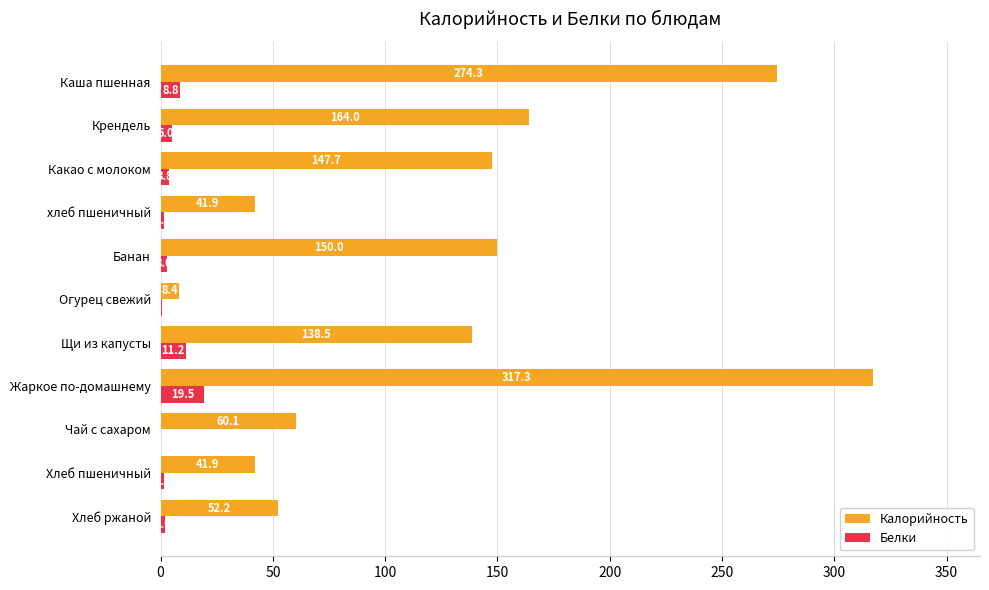

At which category is the sum across all series the highest?

Жаркое по-домашнему